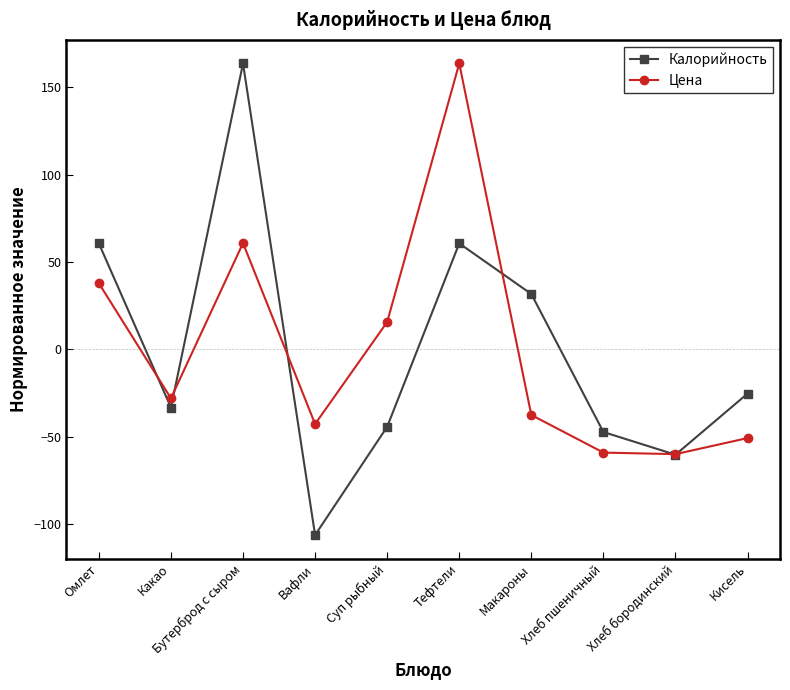

Which series changed the most between Вафли and Хлеб пшеничный?

Калорийность